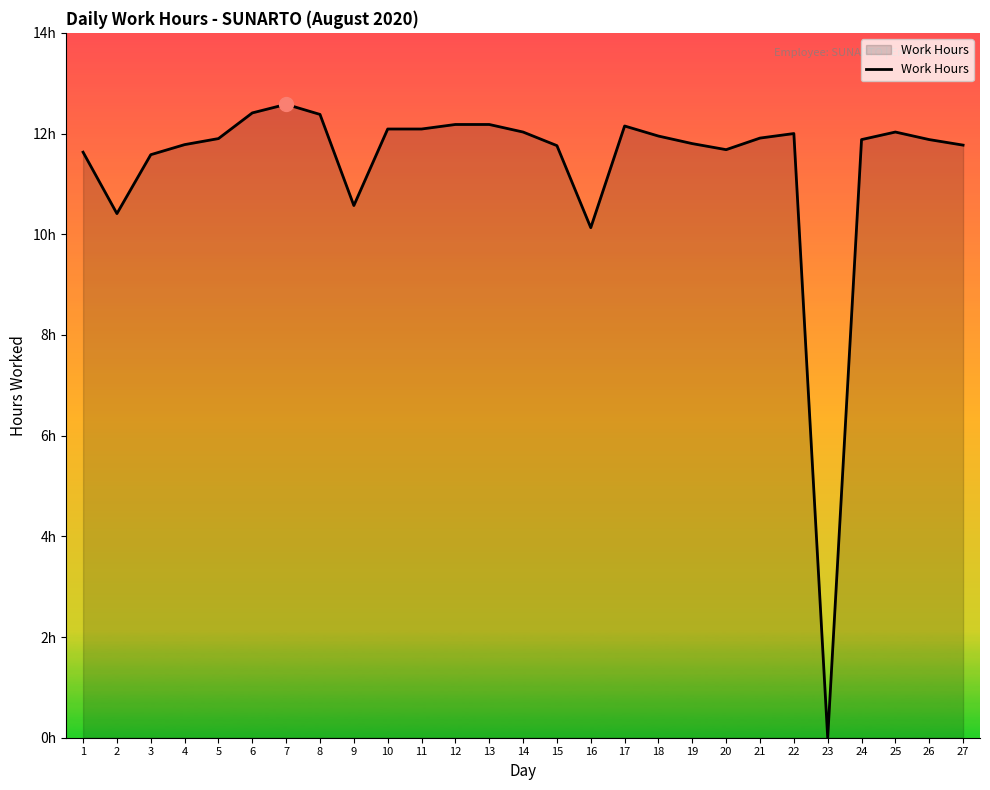

What is the change in value from 19 to 26?

+0.1